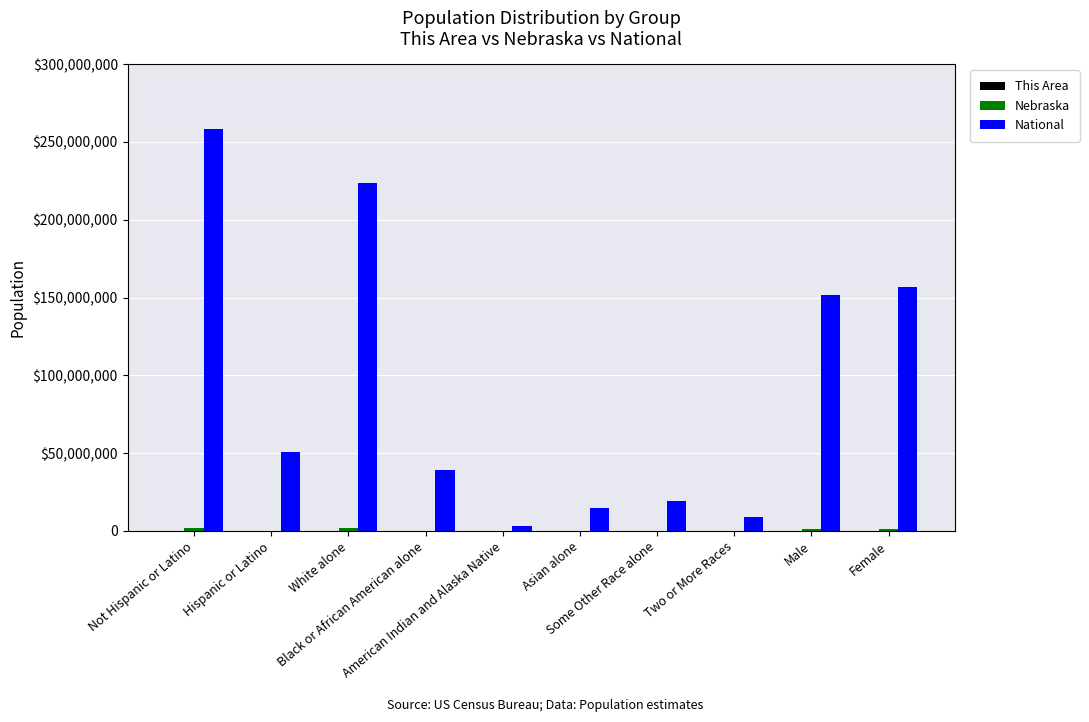

Does the chart contain stacked bars?

No